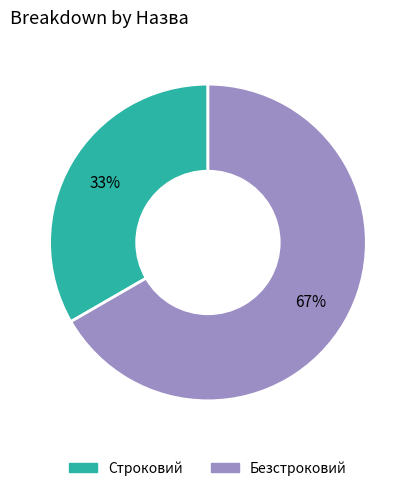

Is it true that Безстроковий is 55% of the pie?

False